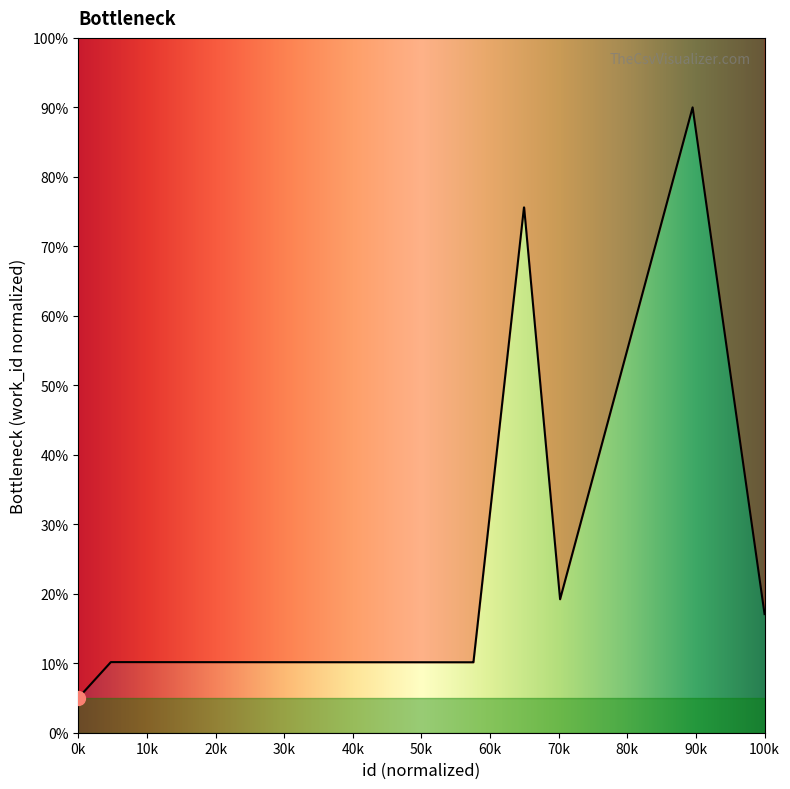

Is it true that the value at 100k is 17.1?

True